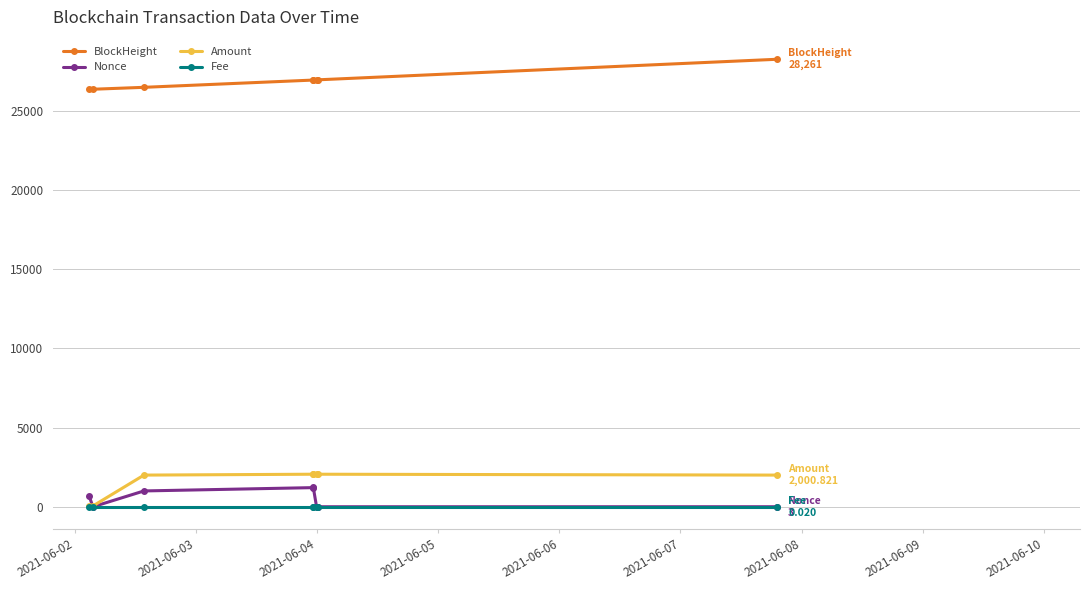

True or false: BlockHeight and Fee intersect in this chart.

False